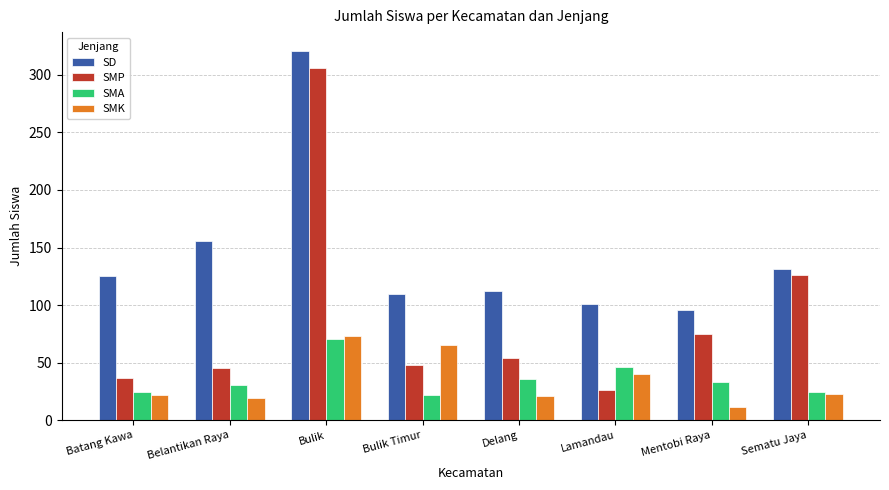

At Mentobi Raya, list the series in order from largest to smallest.

SD, SMP, SMA, SMK